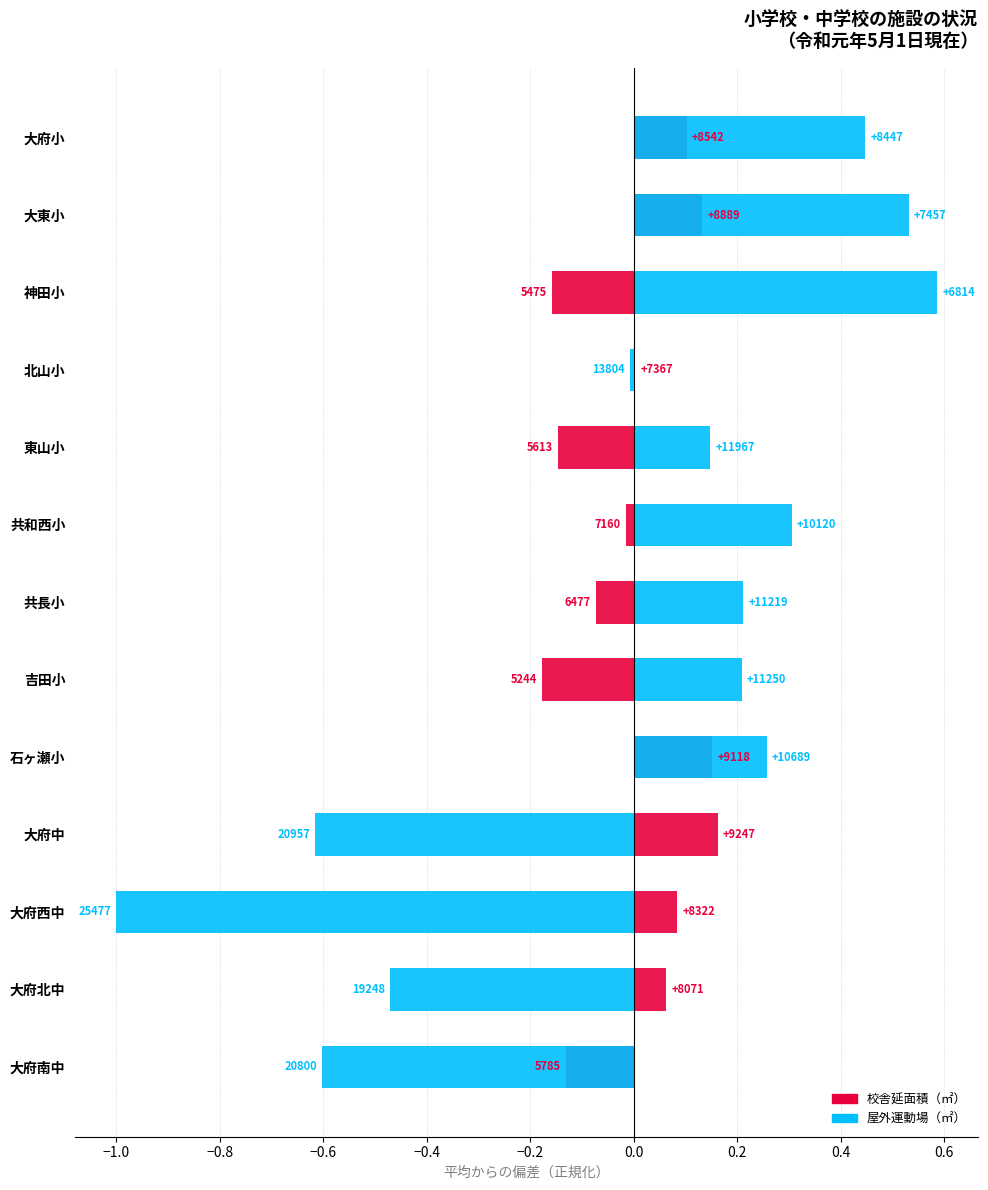

The 屋外運動場（㎡） series shows 0.3 at 大府北中. True or false?

False